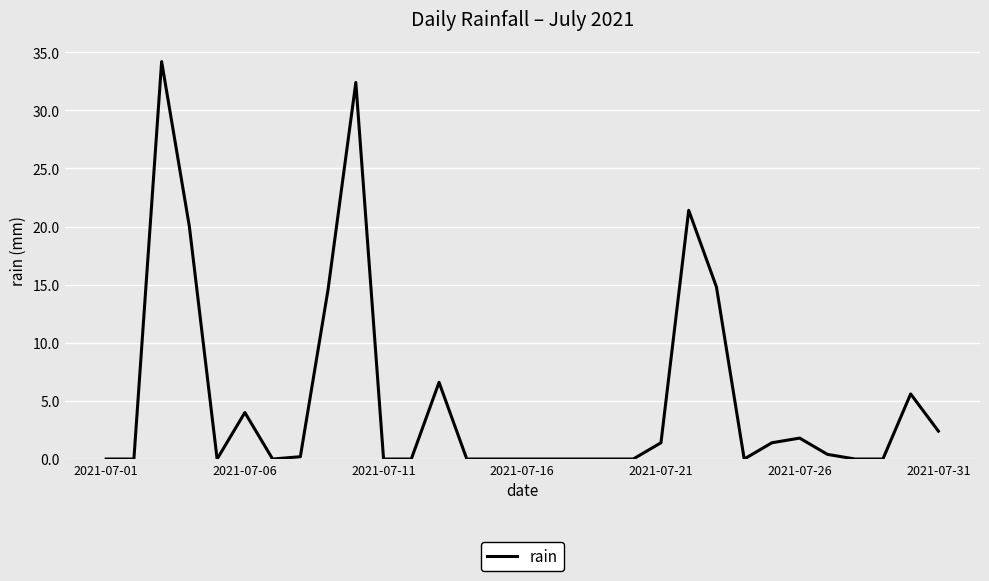

What is the difference between the maximum and minimum values?

34.2